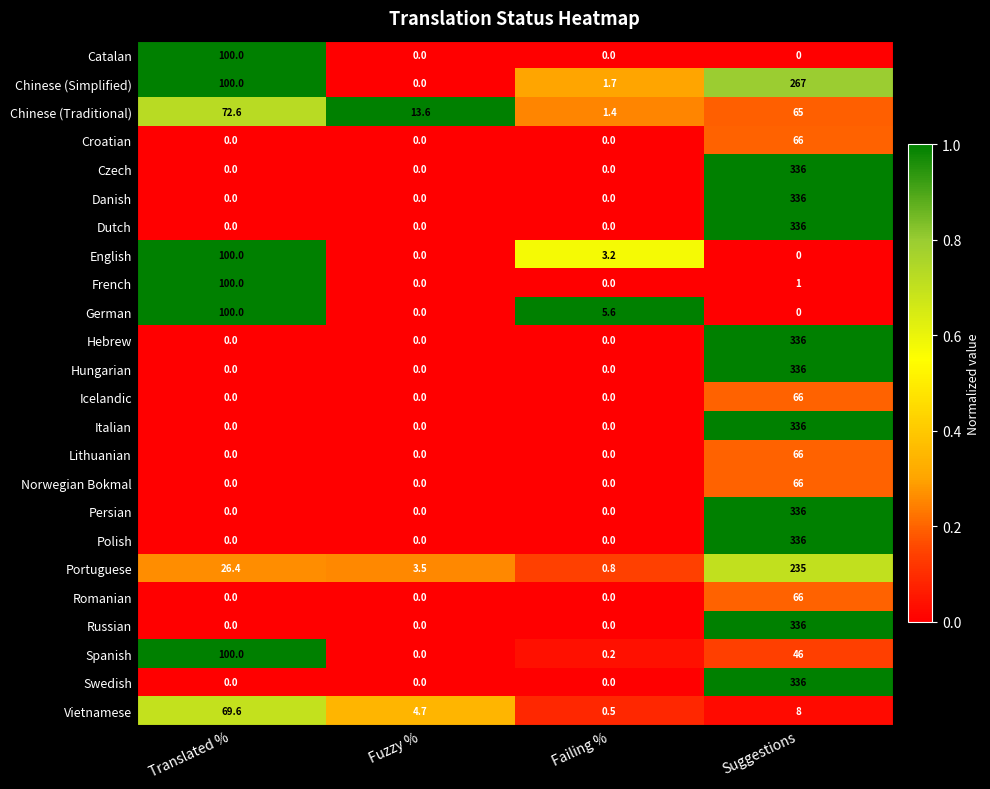

Where is German nearest to the value 50?

Failing %